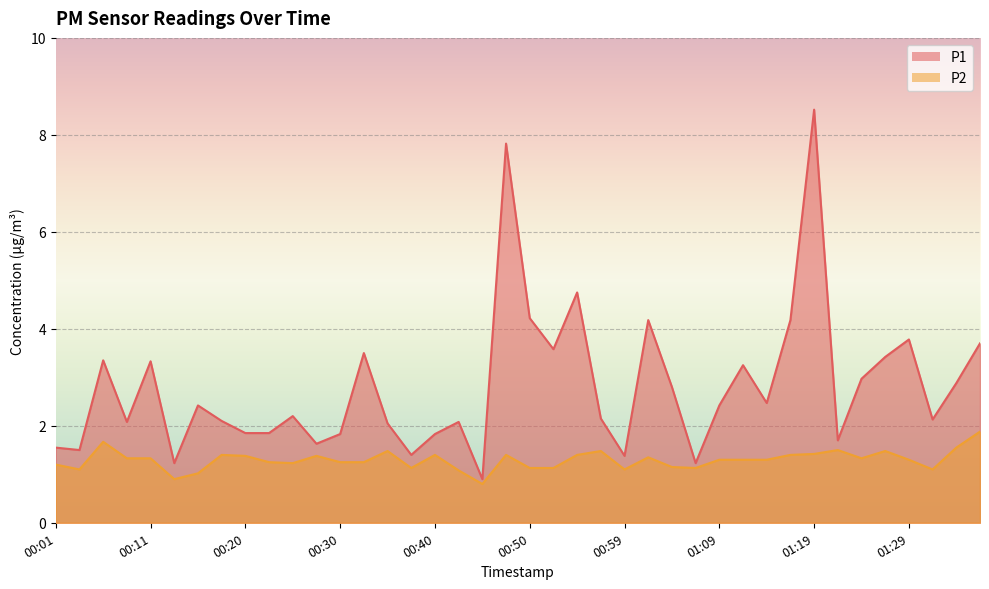

List the labels in order of P2 value, smallest first.

00:45, 00:13, 00:16, 00:42, 00:03, 00:59, 01:31, 00:37, 00:50, 00:52, 01:07, 01:04, 00:01, 00:25, 00:23, 00:30, 00:33, 01:09, 01:12, 01:14, 01:29, 00:08, 00:11, 01:24, 01:02, 00:20, 00:28, 00:18, 00:40, 00:47, 00:55, 01:17, 01:19, 00:35, 00:57, 01:26, 01:21, 01:34, 00:06, 01:37